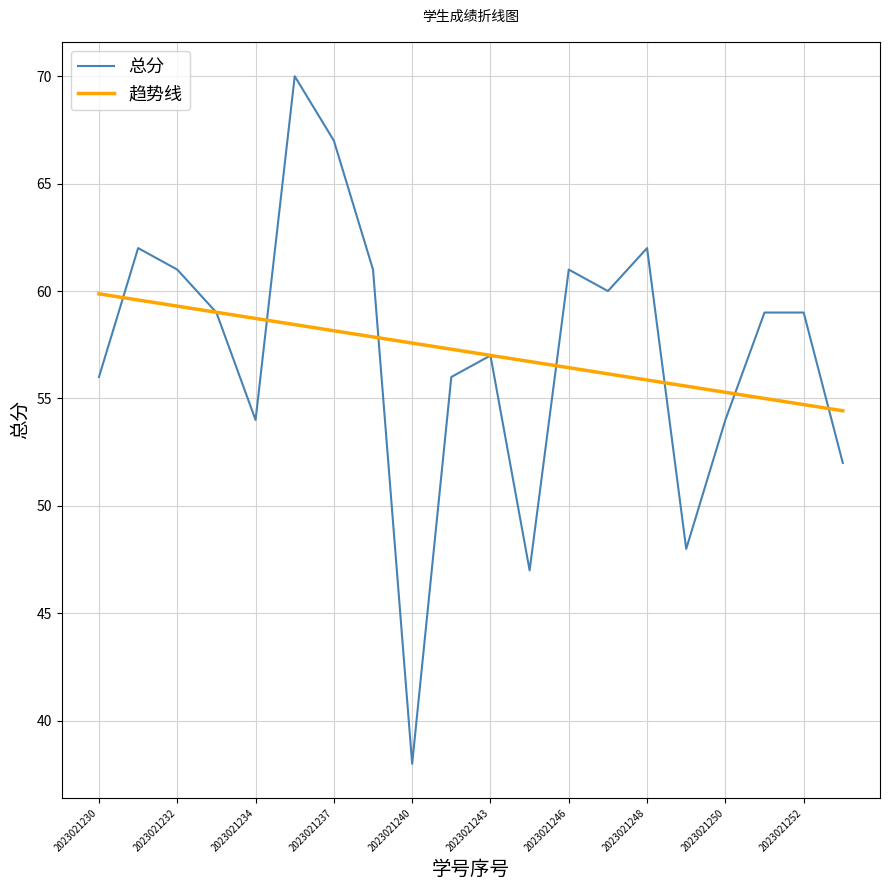

Rank the series by their maximum value, from highest to lowest.

总分, 趋势线